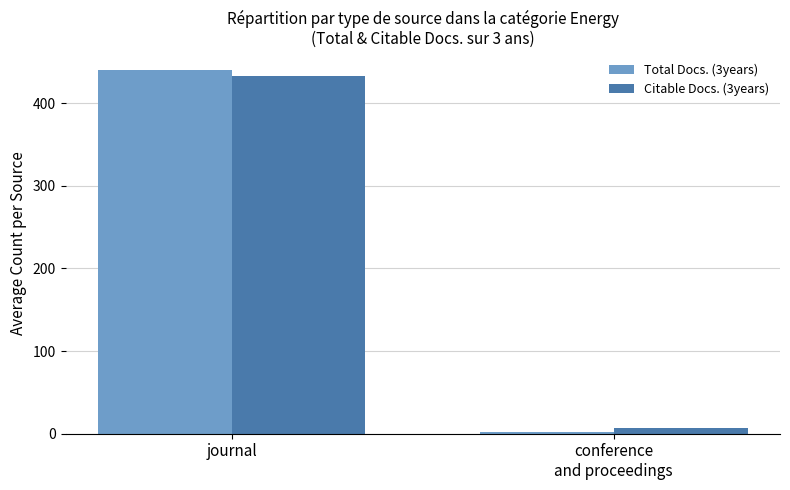

Rank the series at journal from highest to lowest value.

Total Docs. (3years), Citable Docs. (3years)